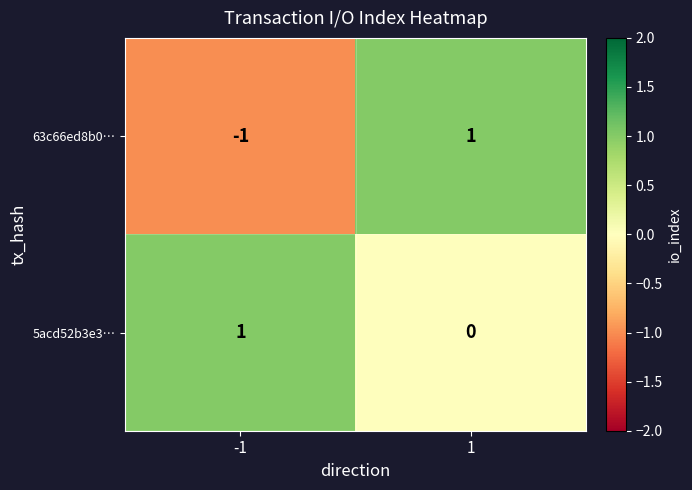

Rank the series by their average value, from lowest to highest.

63c66ed8b0…, 5acd52b3e3…